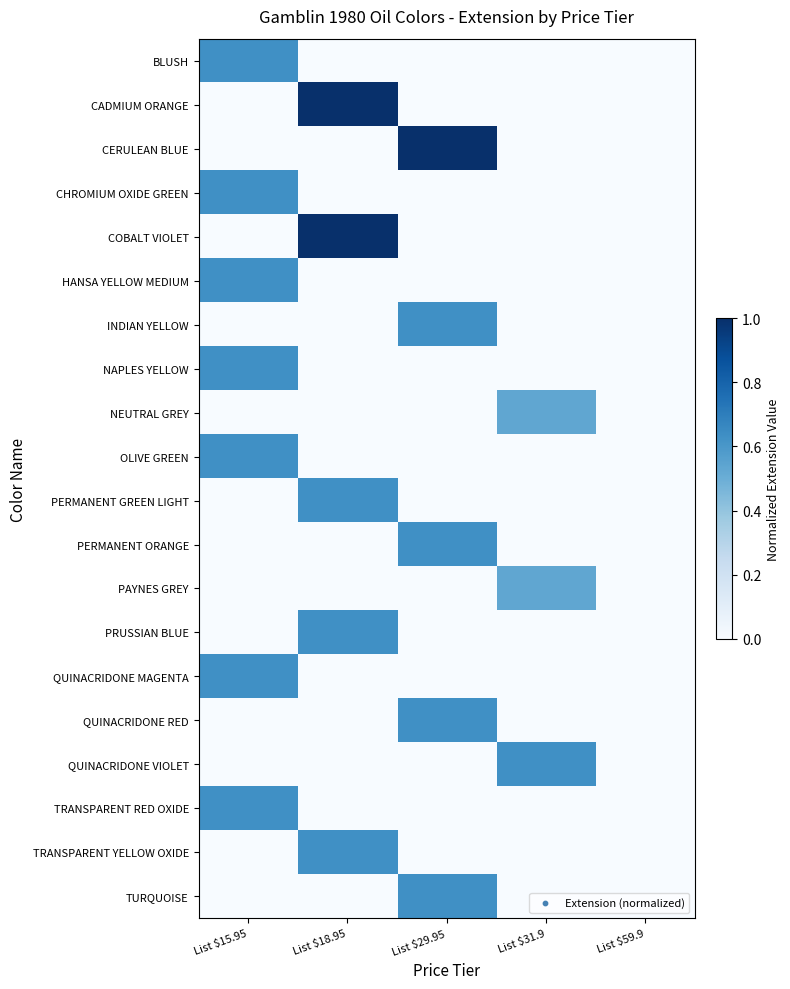

Which label corresponds to the largest value in the chart?

List $18.95